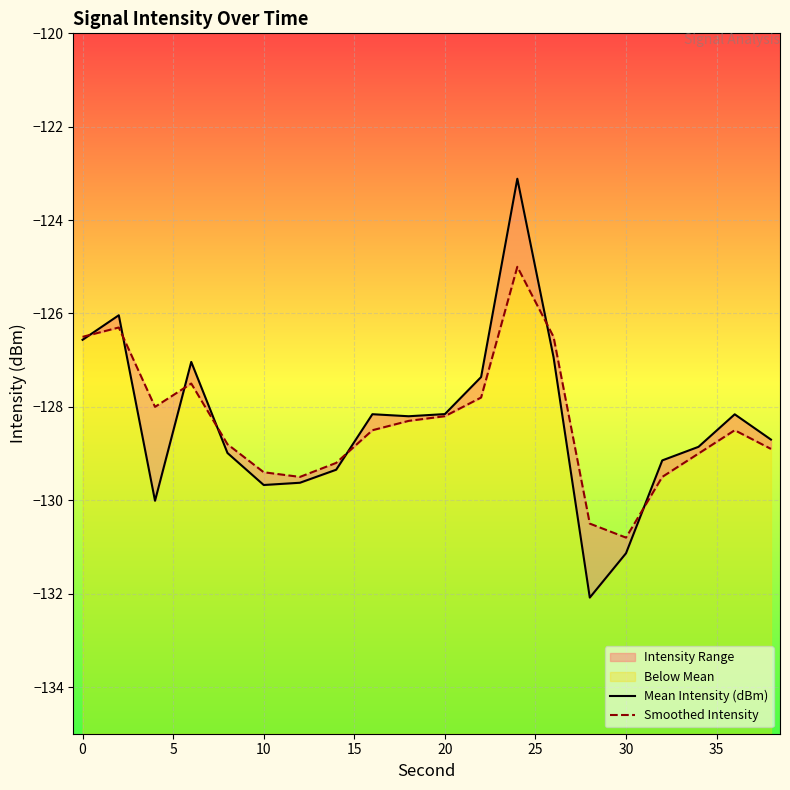

Which series has the largest total across all categories?

Smoothed Intensity